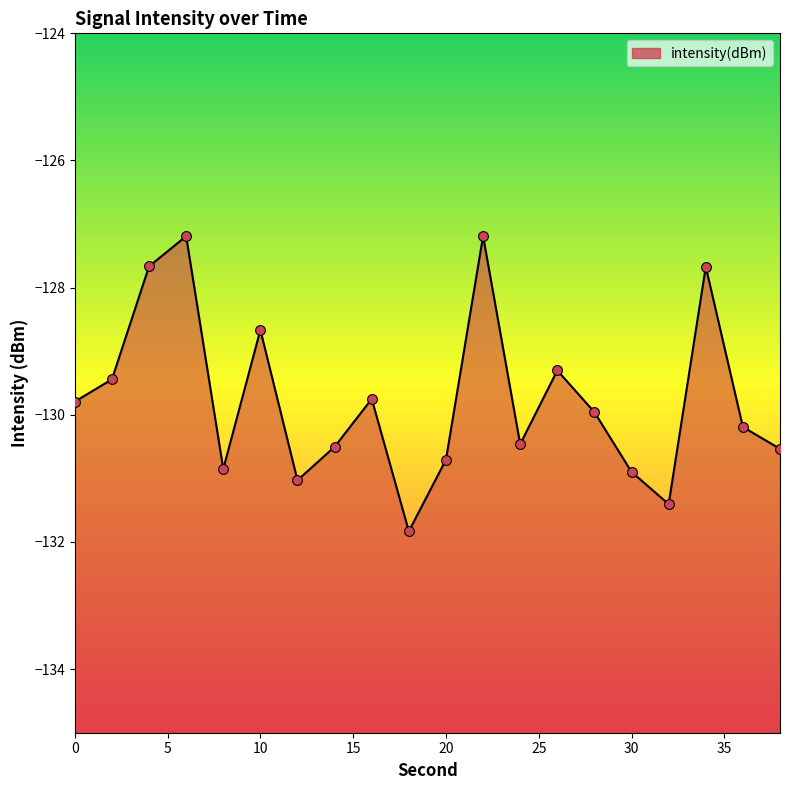

What is the change in value from 22 to 24?

-3.3